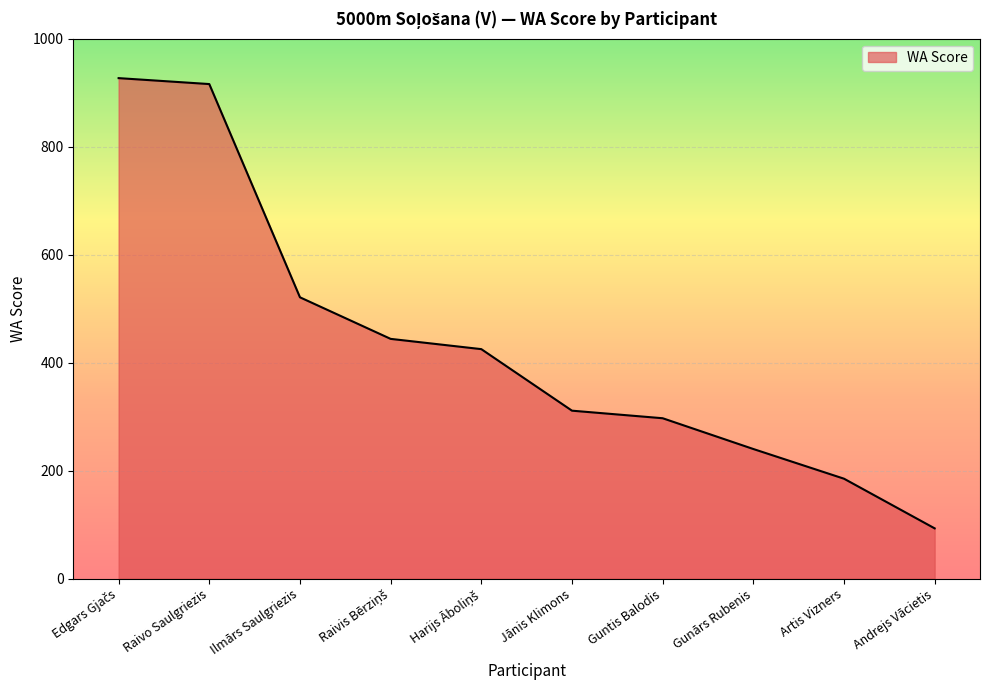

True or false: the data has more than 2 interior local peaks.

False